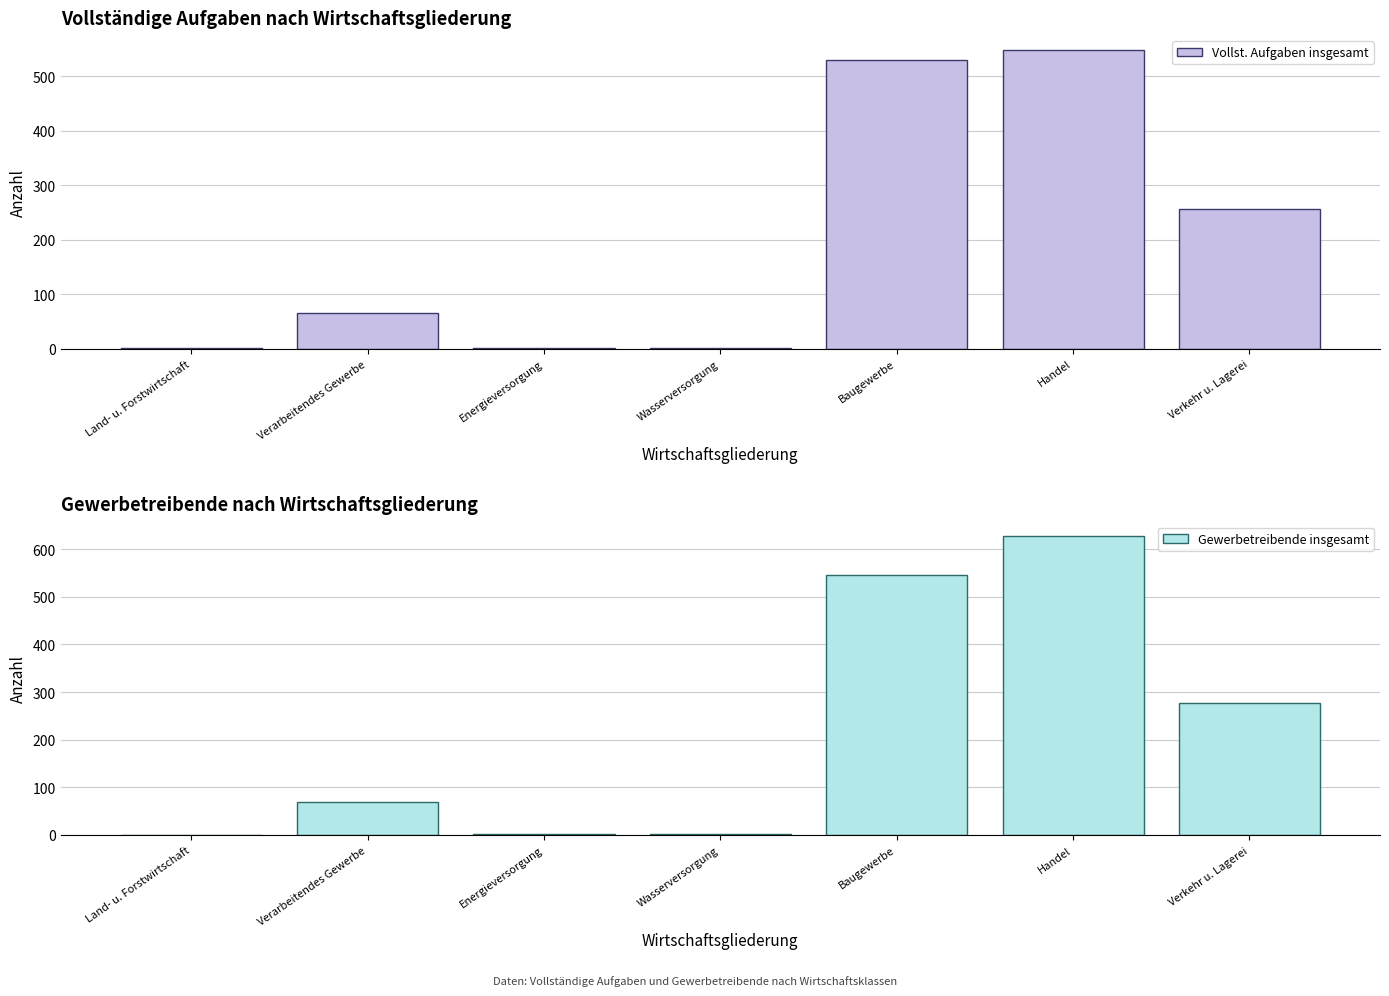

At how many categories does at least one series exceed 158?

3